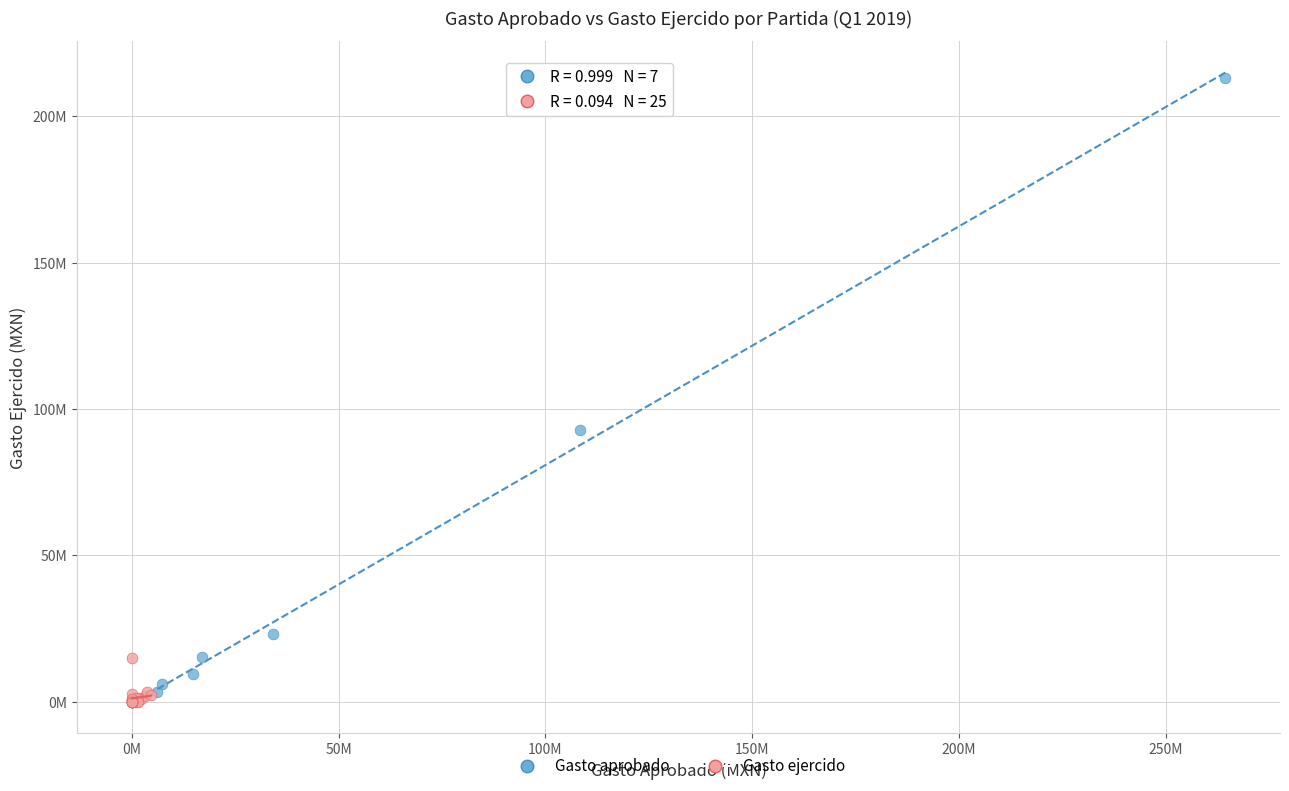

Which series has the largest Y range (max minus min)?

Gasto aprobado